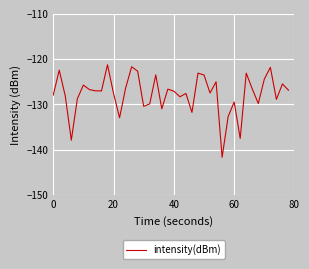

What is the greatest value displayed?

-121.3